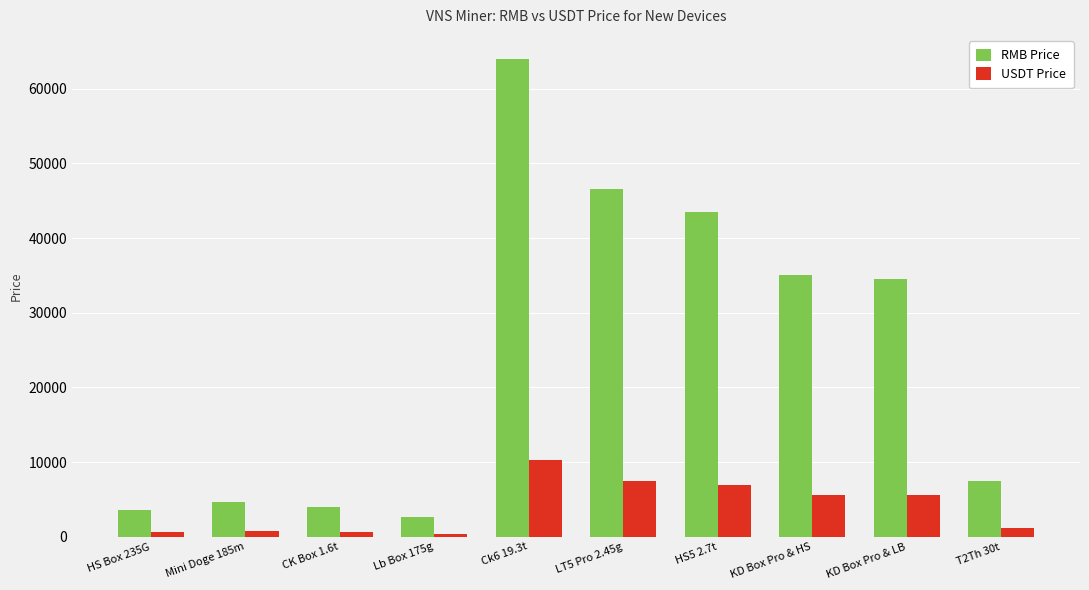

List the series in order of their overall mean, highest first.

RMB Price, USDT Price